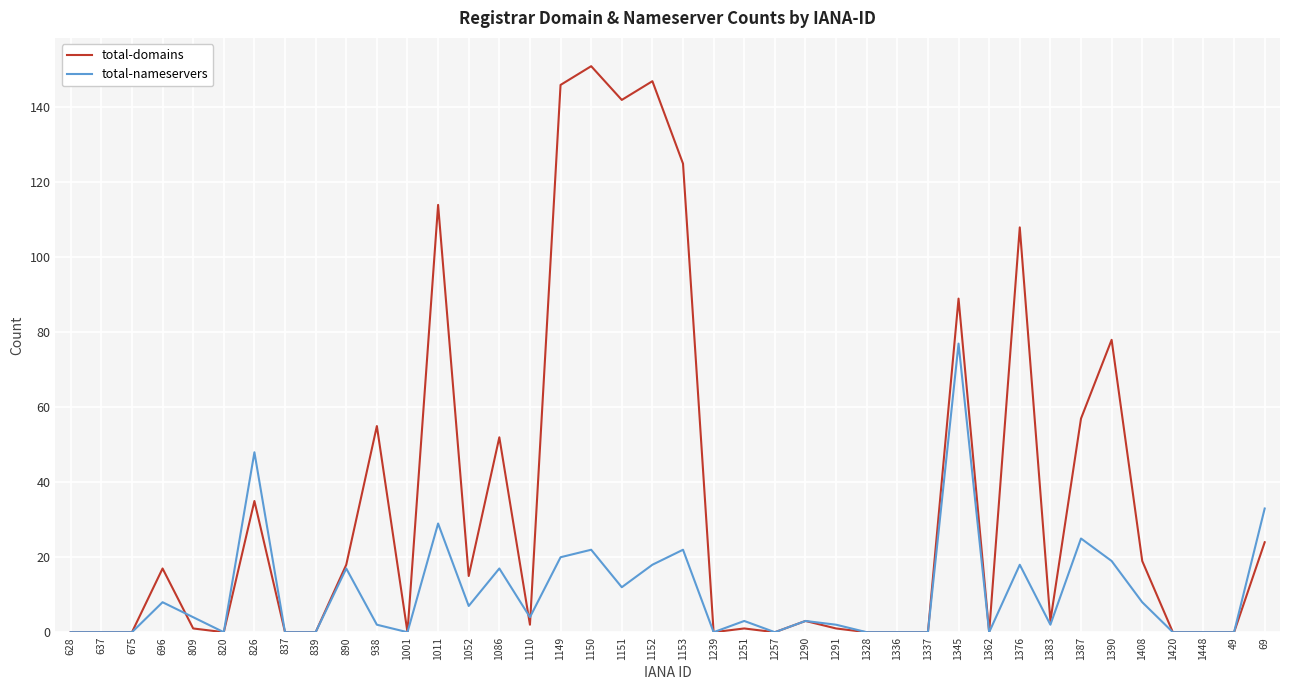

Which series has the largest total across all categories?

total-domains